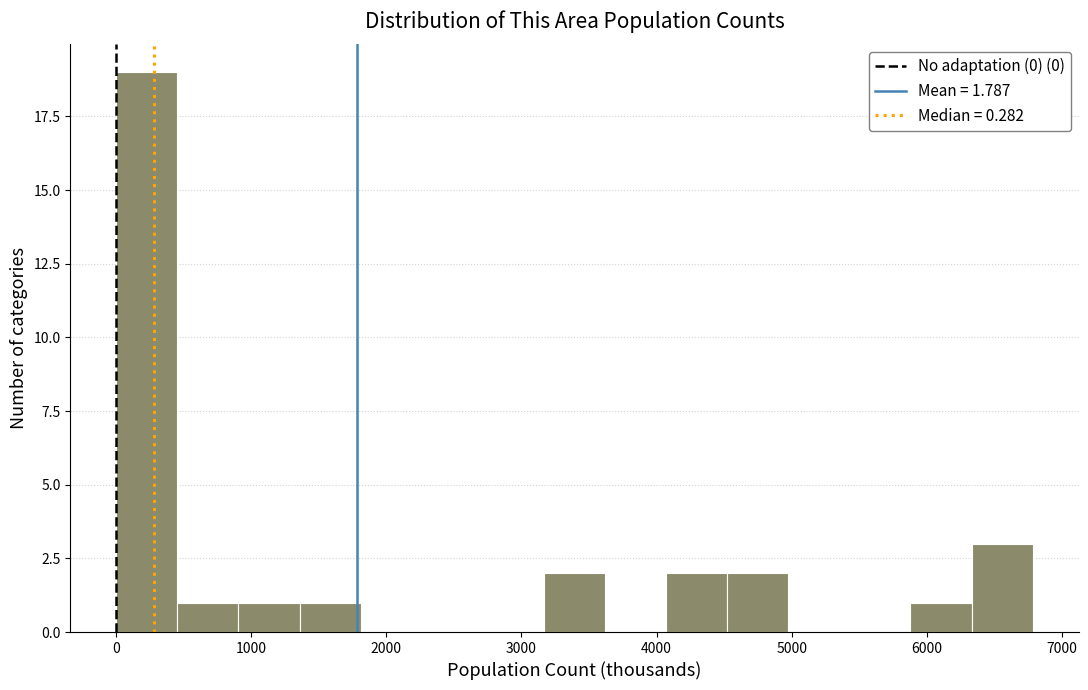

Reading left to right, transcribe this chart: for each bar, give the range it covers on the x-axis and its height. Neither the bar edges nor the heights are printed on the chart, so give them approximately, as read against the axes.

0 to 500: 19
500 to 900: 1
900 to 1400: 1
1400 to 1800: 1
1800 to 2300: 0
2300 to 2700: 0
2700 to 3200: 0
3200 to 3600: 2
3600 to 4100: 0
4100 to 4500: 2
4500 to 5000: 2
5000 to 5400: 0
5400 to 5900: 0
5900 to 6300: 1
6300 to 6800: 3